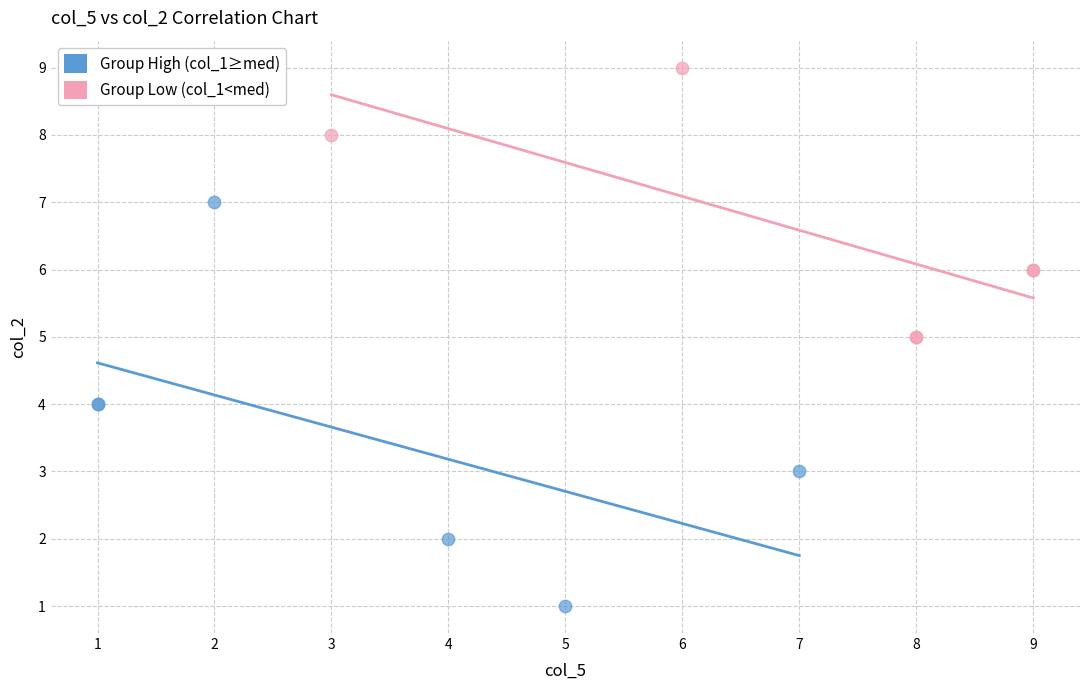

Which series has the widest spread of Y values?

Group High (col_1≥med)